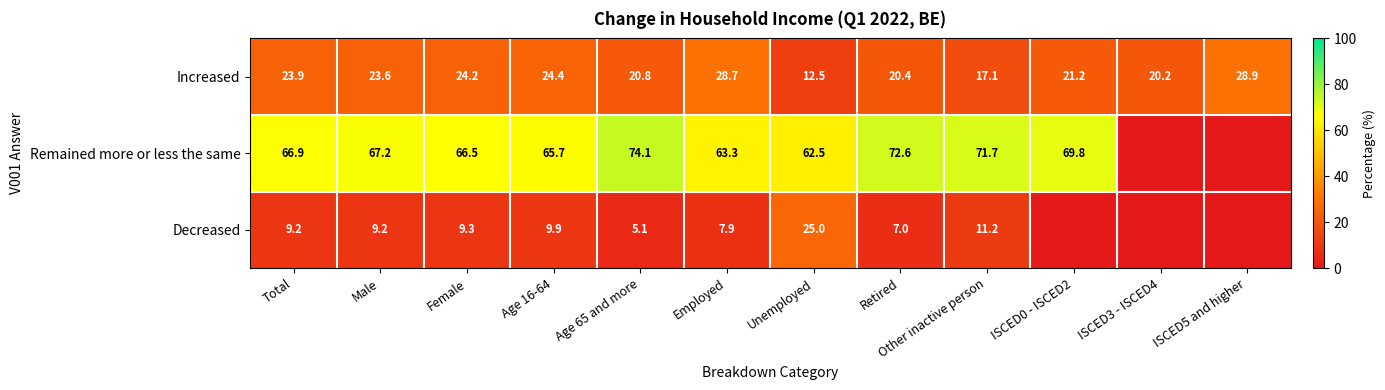

At Retired, list the series in order from largest to smallest.

Remained more or less the same, Increased, Decreased